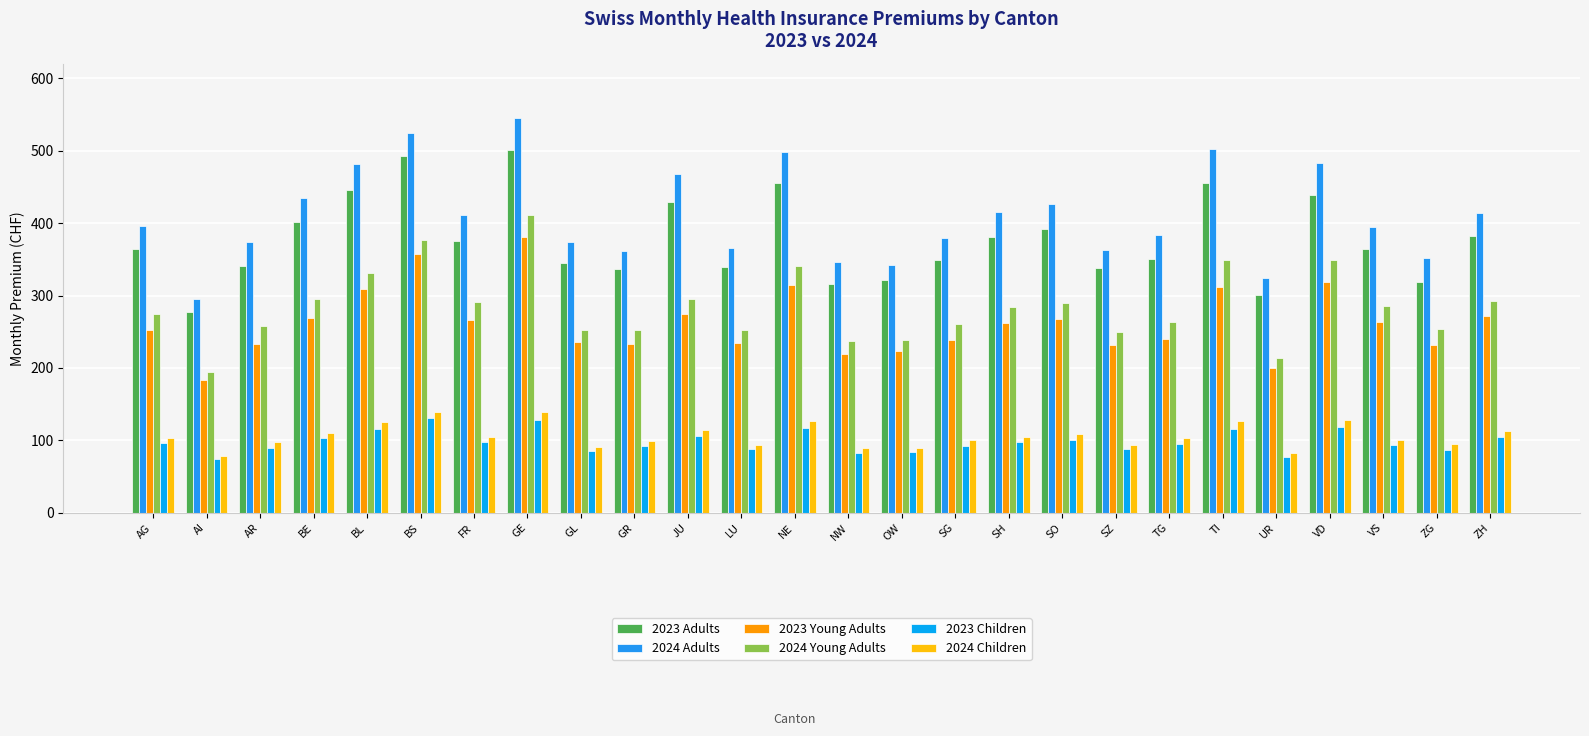

Reading left to right, list all the values displayed in this chart.

2023 Adults: AG=364.7	AI=277.6	AR=340.2	BE=400.8	BL=445.9	BS=492.3	FR=374.8	GE=501.2	GL=345.3	GR=337.2	JU=429.6	LU=339.9	NE=456.0	NW=316.2	OW=321.1	SG=348.8	SH=381.4	SO=392.3	SZ=337.8	TG=351.1	TI=455.3	UR=301.4	VD=438.2	VS=363.7	ZG=318.9	ZH=382.7
2024 Adults: AG=396.3	AI=295.6	AR=374.2	BE=434.3	BL=481.1	BS=523.7	FR=411.4	GE=545.7	GL=373.6	GR=362.1	JU=468.0	LU=365.2	NE=498.0	NW=346.5	OW=342.4	SG=379.7	SH=415.0	SO=426.5	SZ=363.3	TG=383.7	TI=502.2	UR=324.7	VD=482.4	VS=395.2	ZG=352.2	ZH=414.3
2023 Young Adults: AG=252.9	AI=183.2	AR=233.6	BE=269.6	BL=309.1	BS=357.2	FR=266.1	GE=380.1	GL=236.4	GR=232.6	JU=275.1	LU=235.0	NE=314.0	NW=219.1	OW=223.8	SG=238.6	SH=262.2	SO=267.4	SZ=232.4	TG=240.2	TI=311.2	UR=200.5	VD=318.6	VS=263.5	ZG=232.1	ZH=272.1
2024 Young Adults: AG=274.3	AI=194.8	AR=257.7	BE=295.6	BL=331.3	BS=376.8	FR=291.3	GE=411.3	GL=252.3	GR=253.1	JU=295.5	LU=252.8	NE=340.3	NW=237.8	OW=239.0	SG=261.2	SH=284.7	SO=290.1	SZ=249.5	TG=262.9	TI=349.3	UR=213.5	VD=348.8	VS=285.3	ZG=254.1	ZH=293.0
2023 Children: AG=96.0	AI=74.1	AR=89.5	BE=103.7	BL=116.5	BS=131.5	FR=97.3	GE=128.8	GL=85.1	GR=91.8	JU=106.4	LU=88.1	NE=117.0	NW=82.2	OW=83.7	SG=92.6	SH=97.3	SO=100.7	SZ=87.7	TG=95.2	TI=116.3	UR=77.3	VD=118.9	VS=93.4	ZG=86.8	ZH=104.5
2024 Children: AG=104.0	AI=78.3	AR=98.0	BE=110.6	BL=125.0	BS=139.4	FR=105.1	GE=139.4	GL=90.5	GR=98.6	JU=114.4	LU=94.4	NE=126.6	NW=89.0	OW=89.0	SG=100.2	SH=104.9	SO=108.3	SZ=93.9	TG=102.9	TI=127.5	UR=82.5	VD=128.6	VS=100.7	ZG=94.6	ZH=112.6